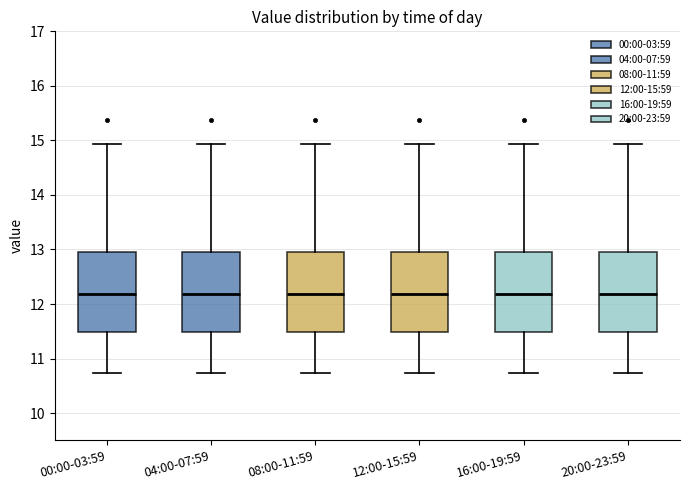

Reading left to right, transcribe this box plot: for each box, give where its median line is, the range the box spans, and where its two whiskers end, as read against the y-axis. The values are not printed on the chart, so give them approximately, as read against the axis.

00:00-03:59: median 12.2, box 11.5 to 13.0, whiskers 10.7 to 14.9
04:00-07:59: median 12.2, box 11.5 to 13.0, whiskers 10.7 to 14.9
08:00-11:59: median 12.2, box 11.5 to 13.0, whiskers 10.7 to 14.9
12:00-15:59: median 12.2, box 11.5 to 13.0, whiskers 10.7 to 14.9
16:00-19:59: median 12.2, box 11.5 to 13.0, whiskers 10.7 to 14.9
20:00-23:59: median 12.2, box 11.5 to 13.0, whiskers 10.7 to 14.9